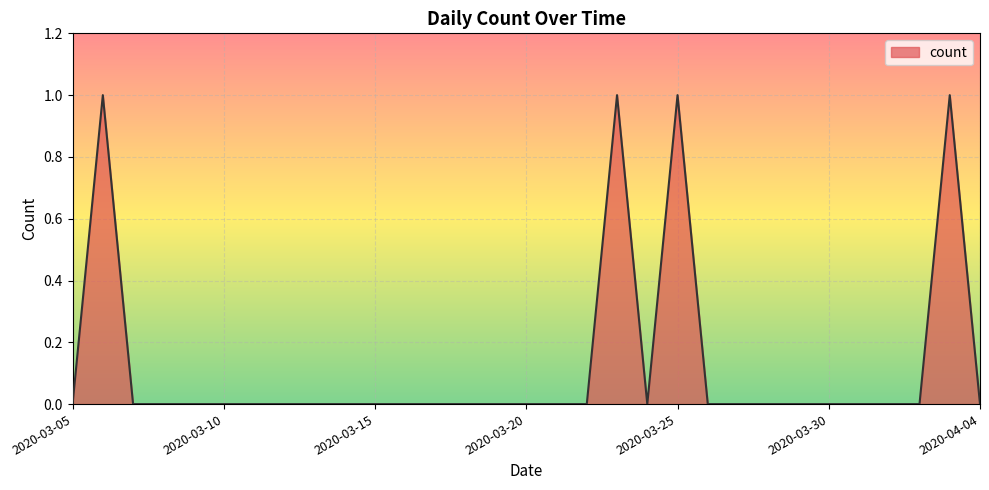

Reading right to left, extract all data points from this chart.

2020-04-04=0	2020-04-03=1	2020-04-02=0	2020-04-01=0	2020-03-31=0	2020-03-30=0	2020-03-29=0	2020-03-28=0	2020-03-27=0	2020-03-26=0	2020-03-25=1	2020-03-24=0	2020-03-23=1	2020-03-22=0	2020-03-21=0	2020-03-20=0	2020-03-19=0	2020-03-18=0	2020-03-17=0	2020-03-16=0	2020-03-15=0	2020-03-14=0	2020-03-13=0	2020-03-12=0	2020-03-11=0	2020-03-10=0	2020-03-09=0	2020-03-08=0	2020-03-07=0	2020-03-06=1	2020-03-05=0